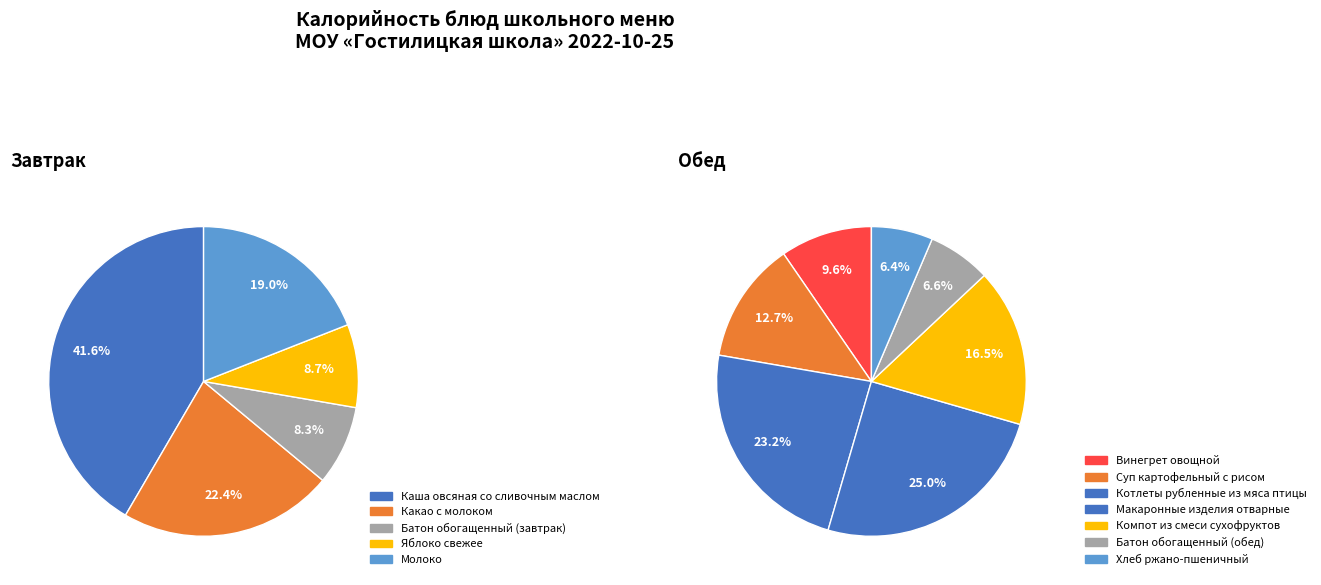

To the nearest percent, what is the difference between the Молоко and Котлеты рубленные из мяса птицы slice percentages?

5%